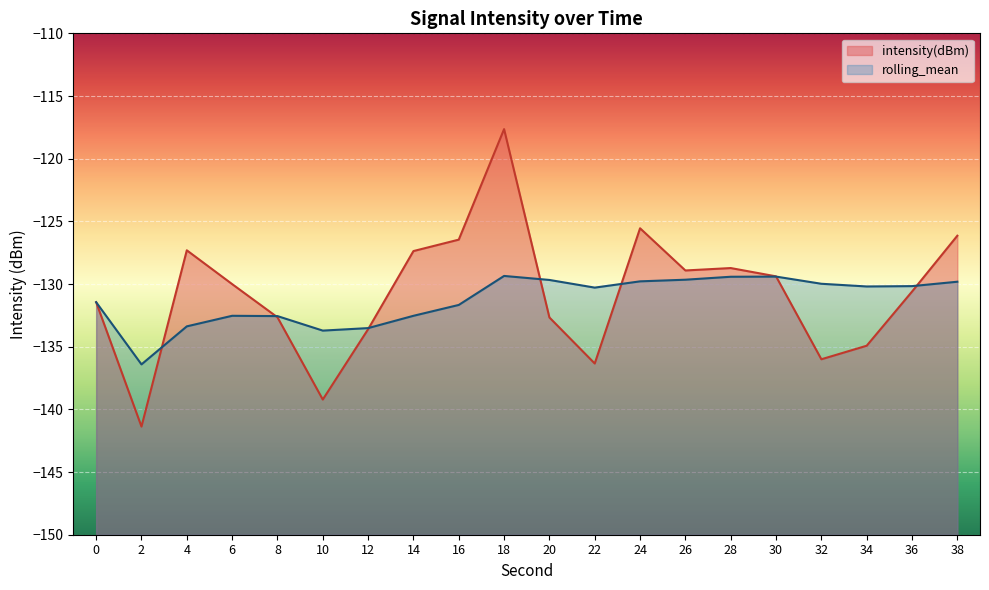

What is the value of the rolling_mean point at the 8th from the left?

-132.5